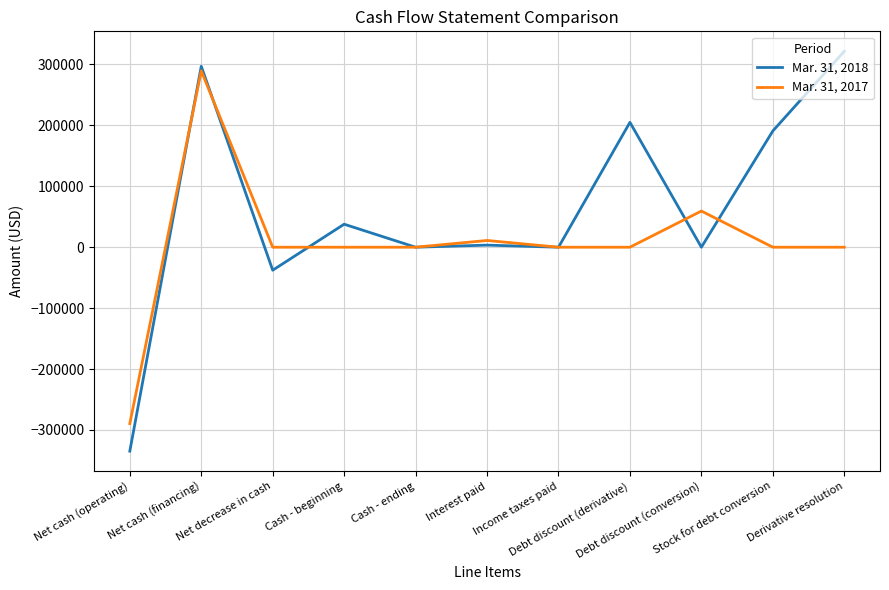

At which category is the sum across all series the highest?

Net cash (financing)